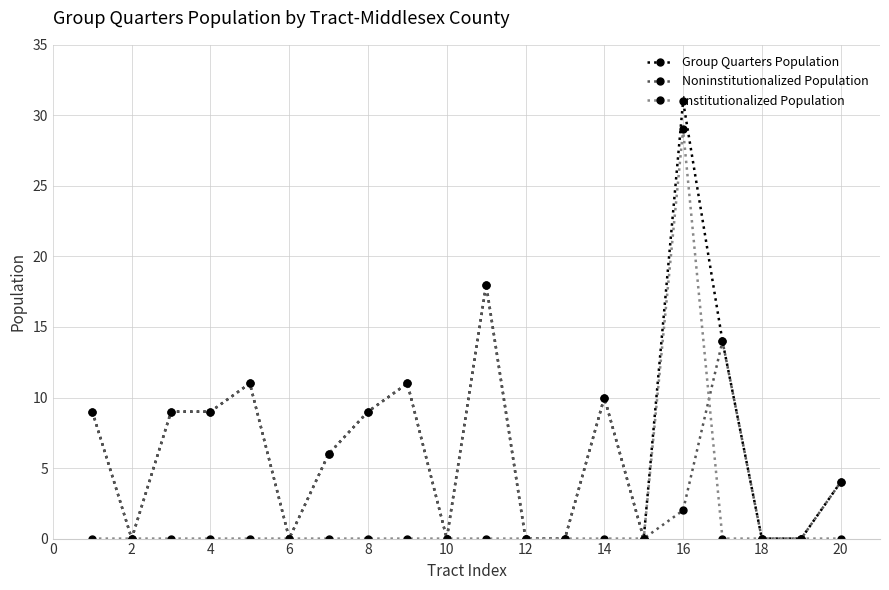

Which series has the largest total across all categories?

Group Quarters Population